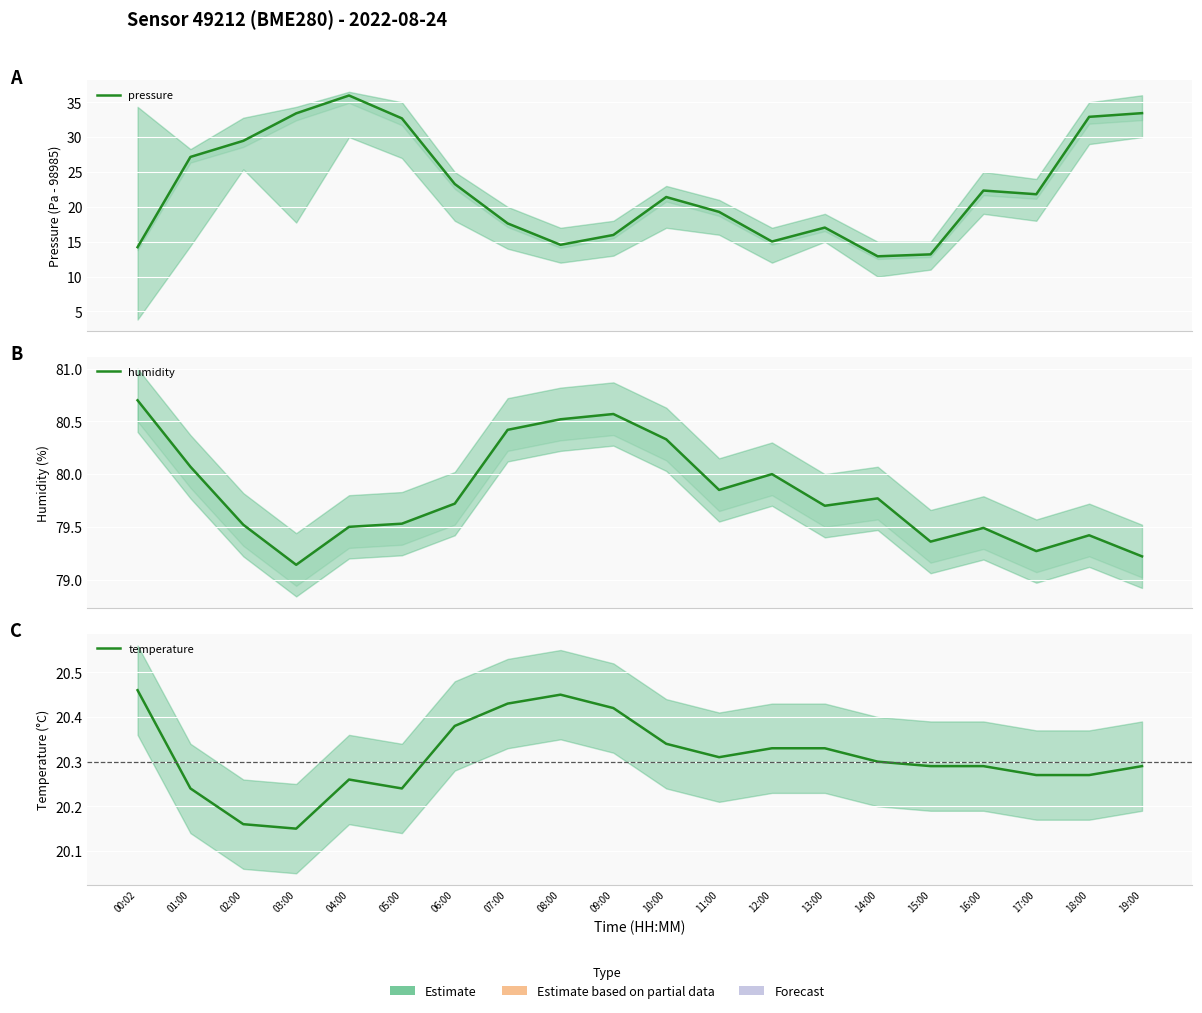

Which has a higher value, 10:00 or 04:00?

04:00